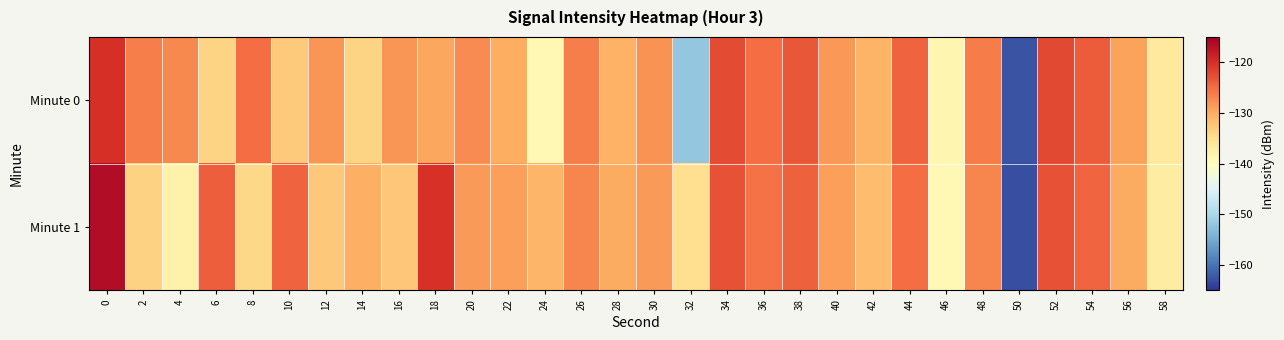

Count the number of categories in the chart.

30